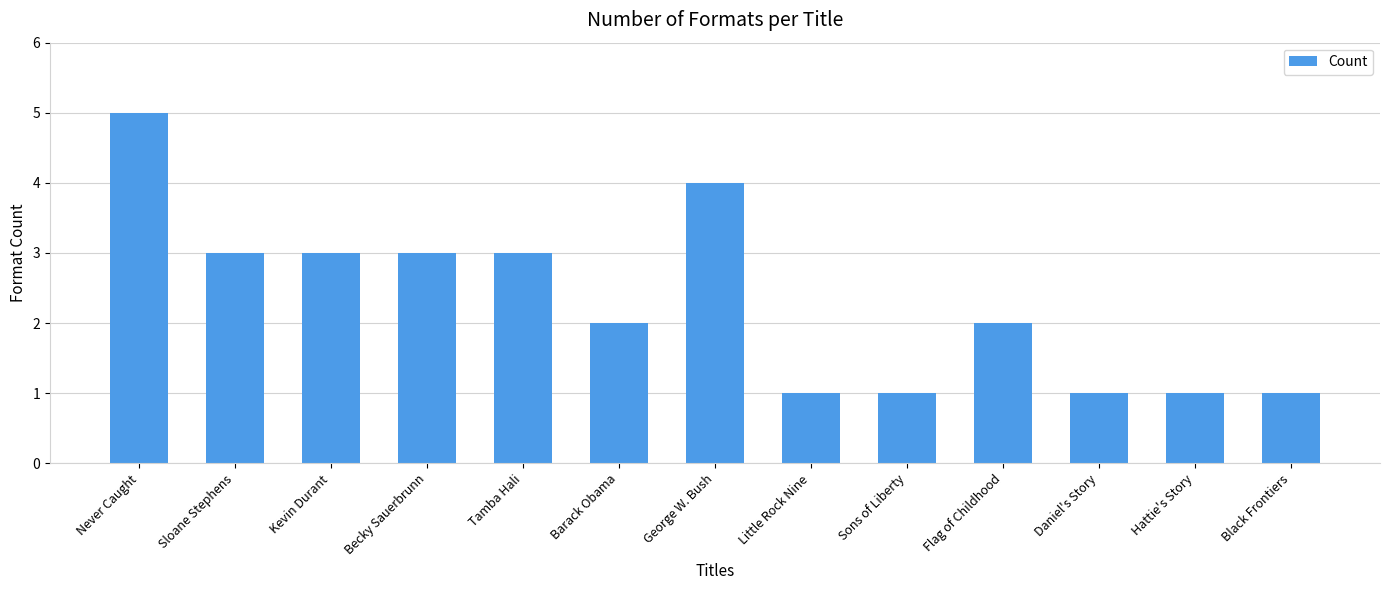

Between Barack Obama and Kevin Durant, which is larger?

Kevin Durant